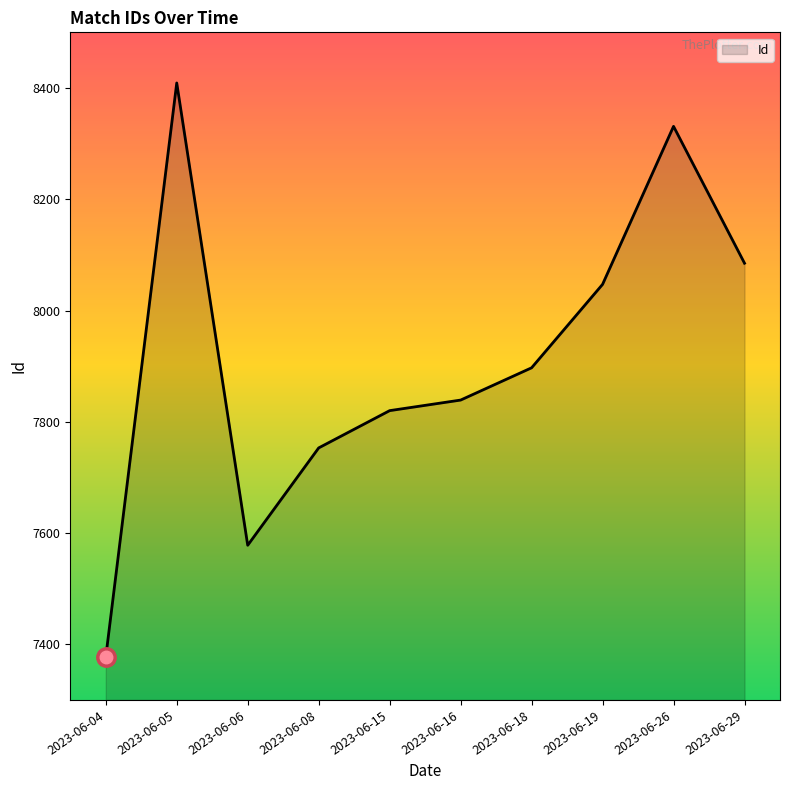

The value at 2023-06-05 is 8409. True or false?

True